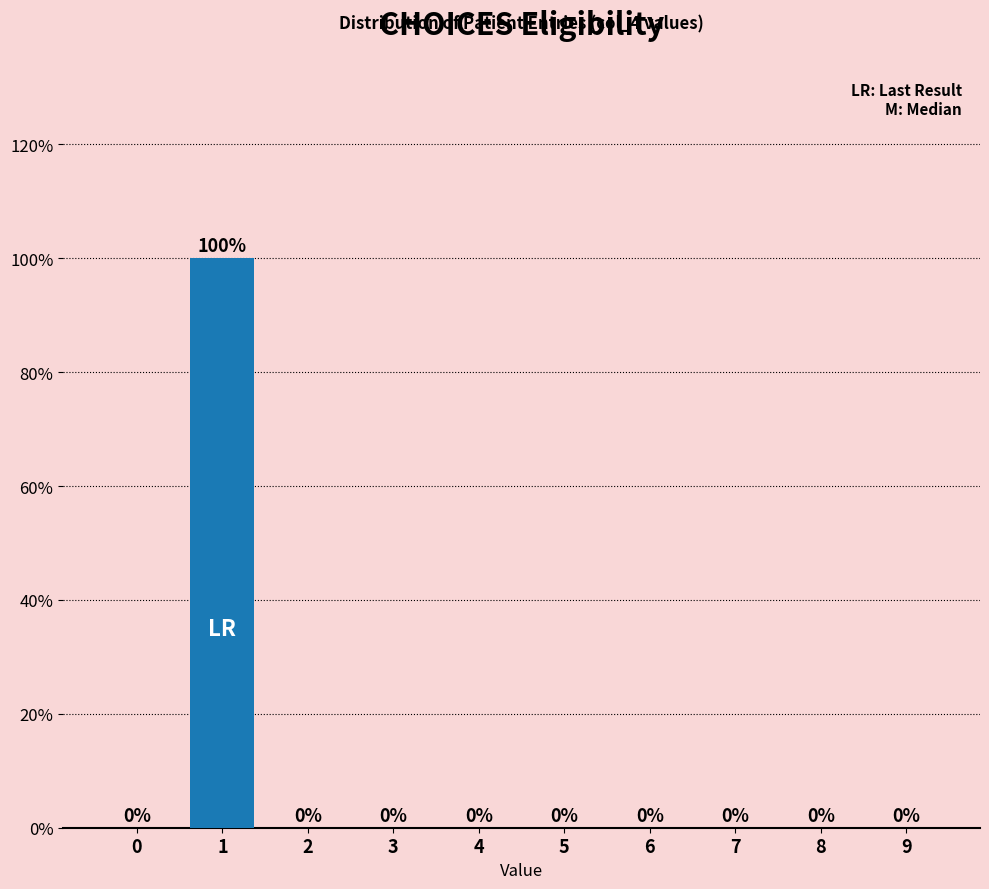

Reading left to right, list all the values displayed in this chart.

0=0	1=100	2=0	3=0	4=0	5=0	6=0	7=0	8=0	9=0